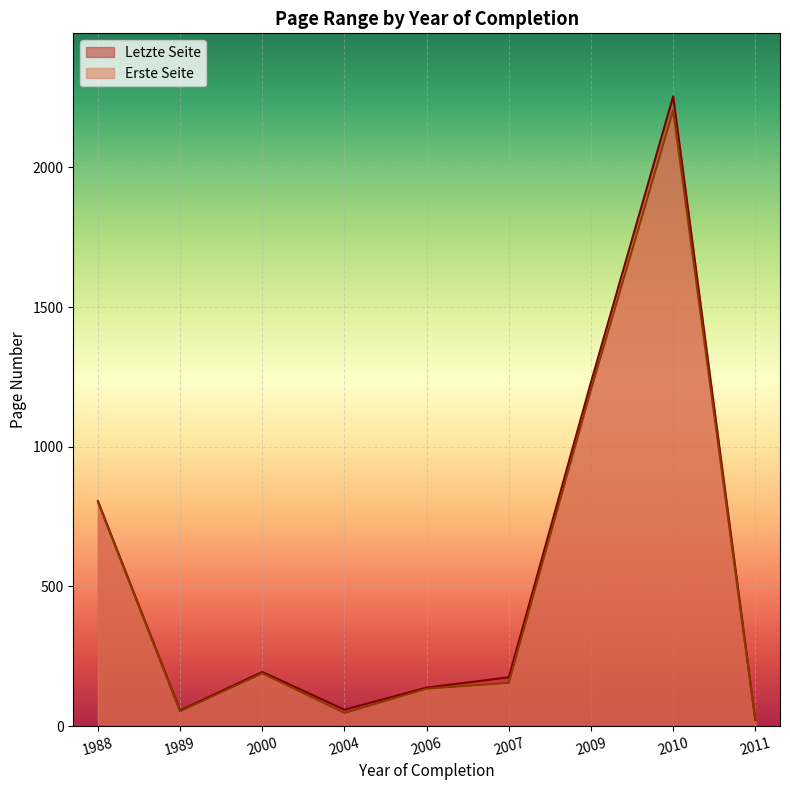

The Letzte Seite series shows 1187 at 2009. True or false?

True